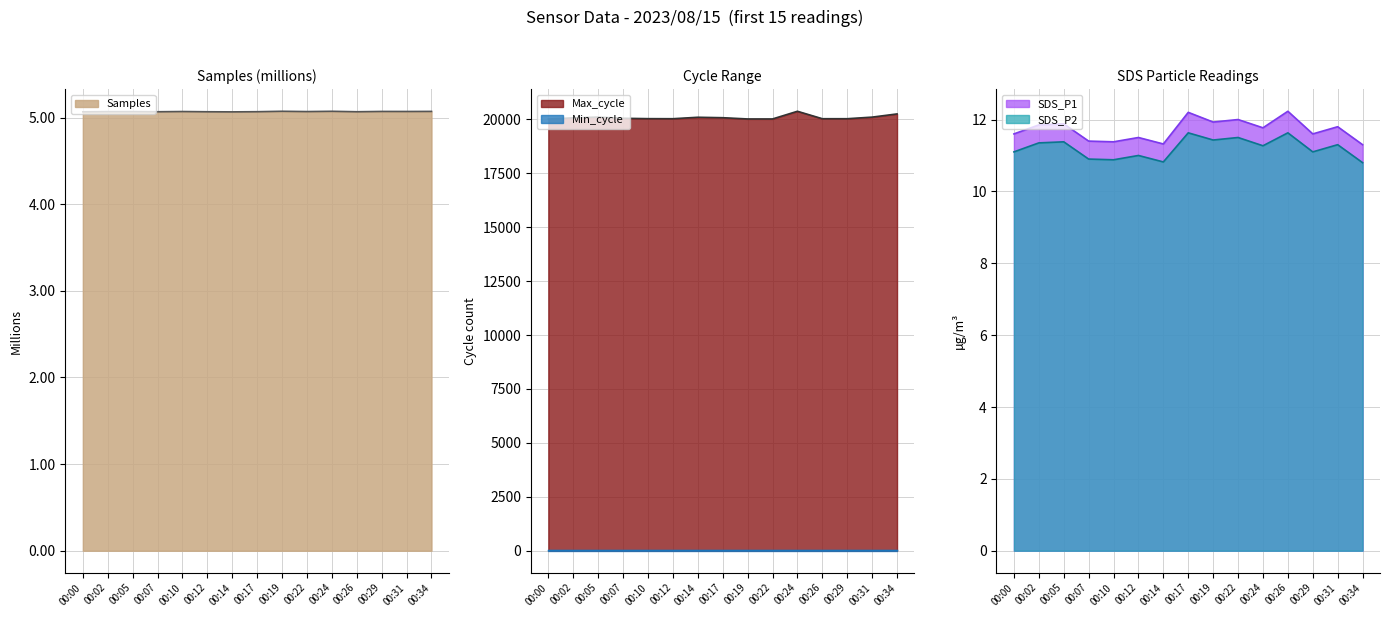

True or false: SDS_P2 and Samples intersect in this chart.

False